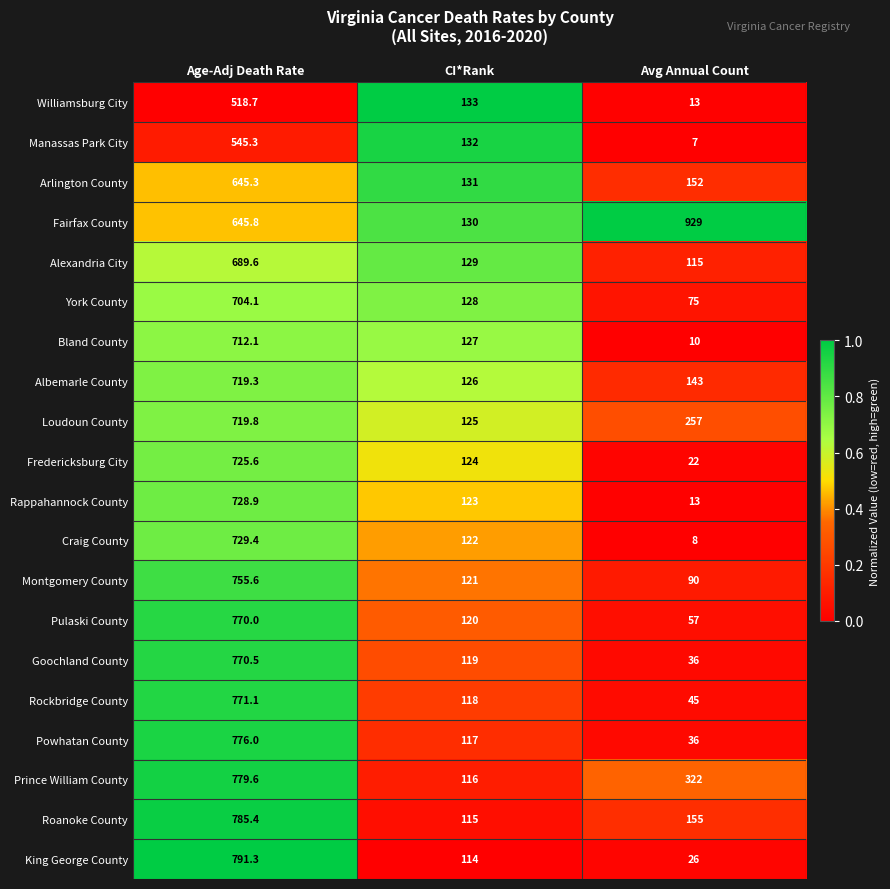

What is the difference between the Rappahannock County values at CI*Rank and Avg Annual Count?

110.0